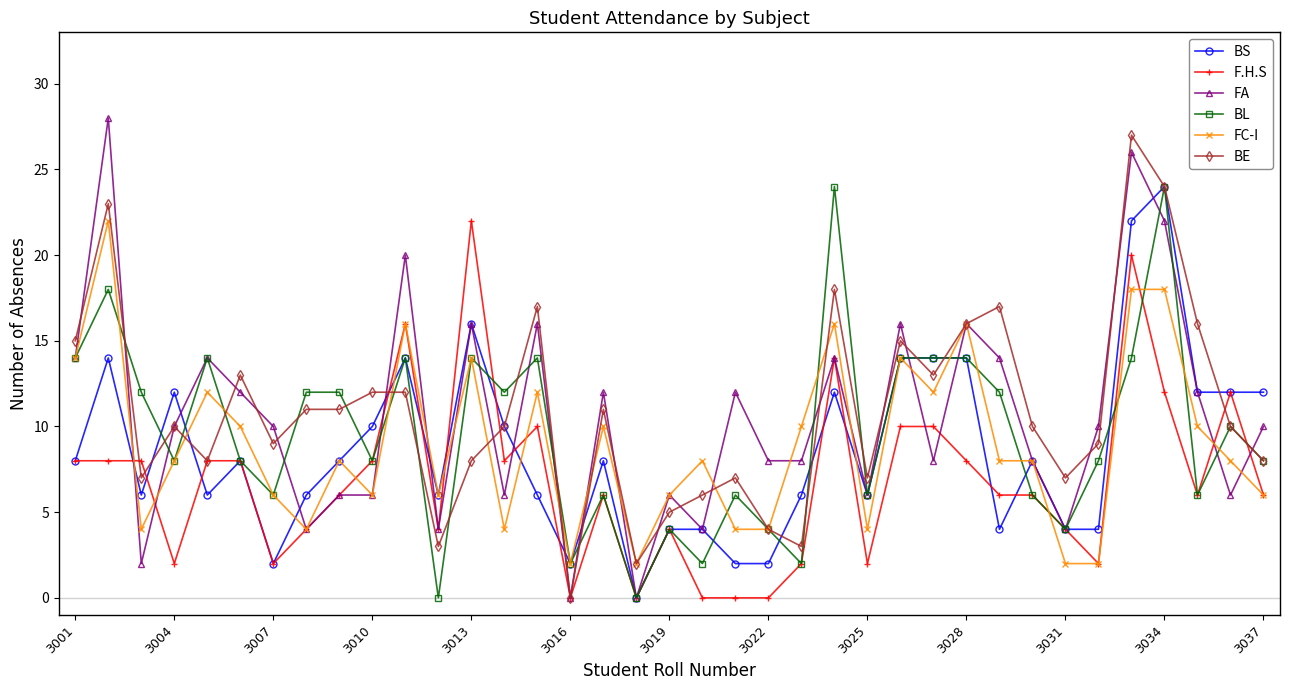

What is the difference between the maximum and minimum values in the FC-I series?

20